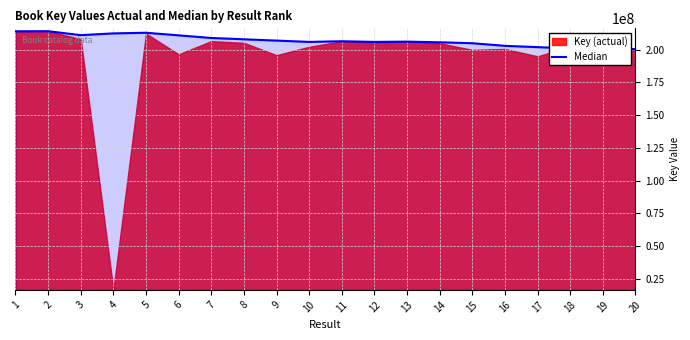

Count the number of categories in the chart.

20